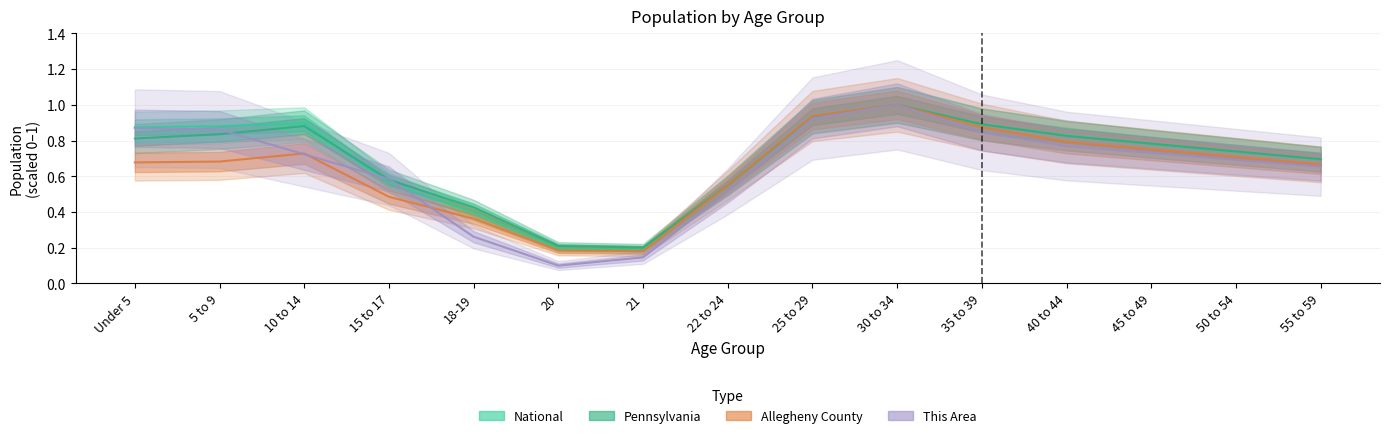

What is the total value across all series at 50 to 54?

2.9